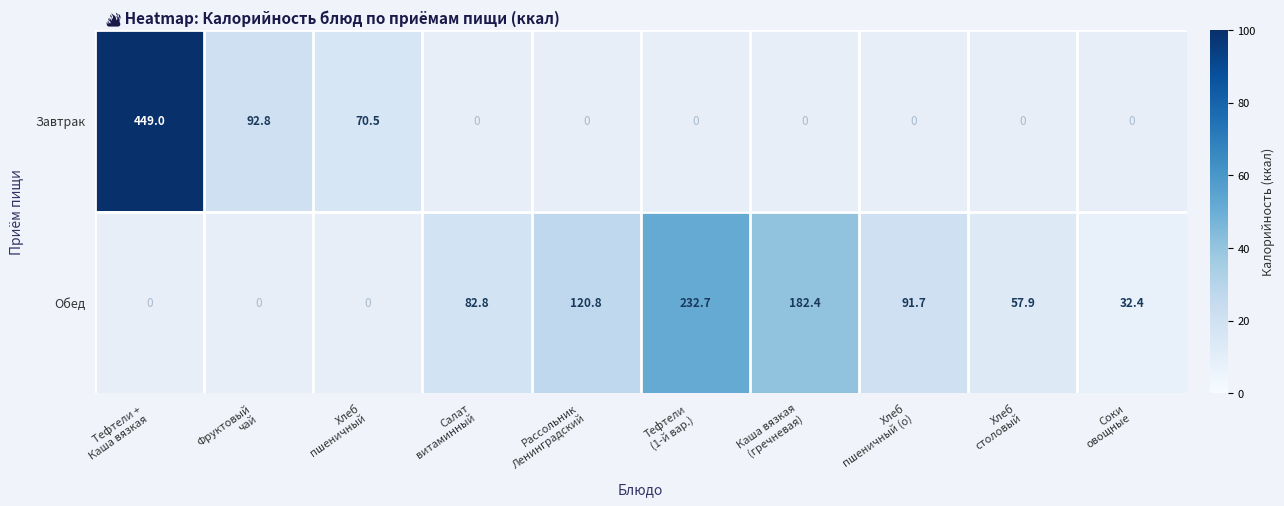

At which label does Завтрак reach its peak?

Тефтели + Каша вязкая